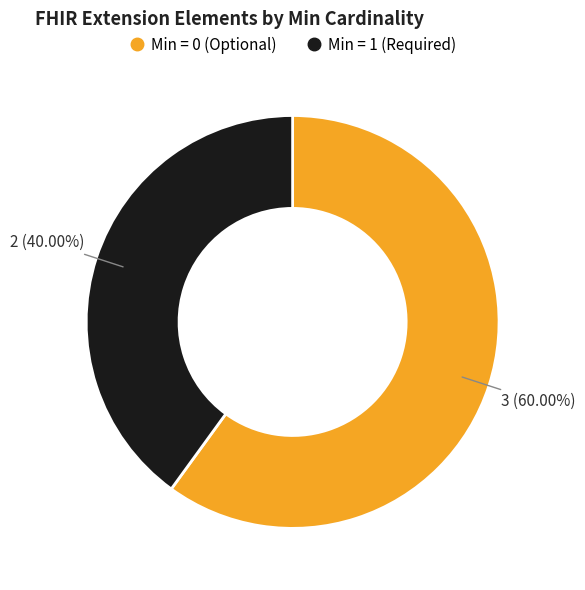

To the nearest percent, what is the difference between the largest and smallest slice percentages?

20%